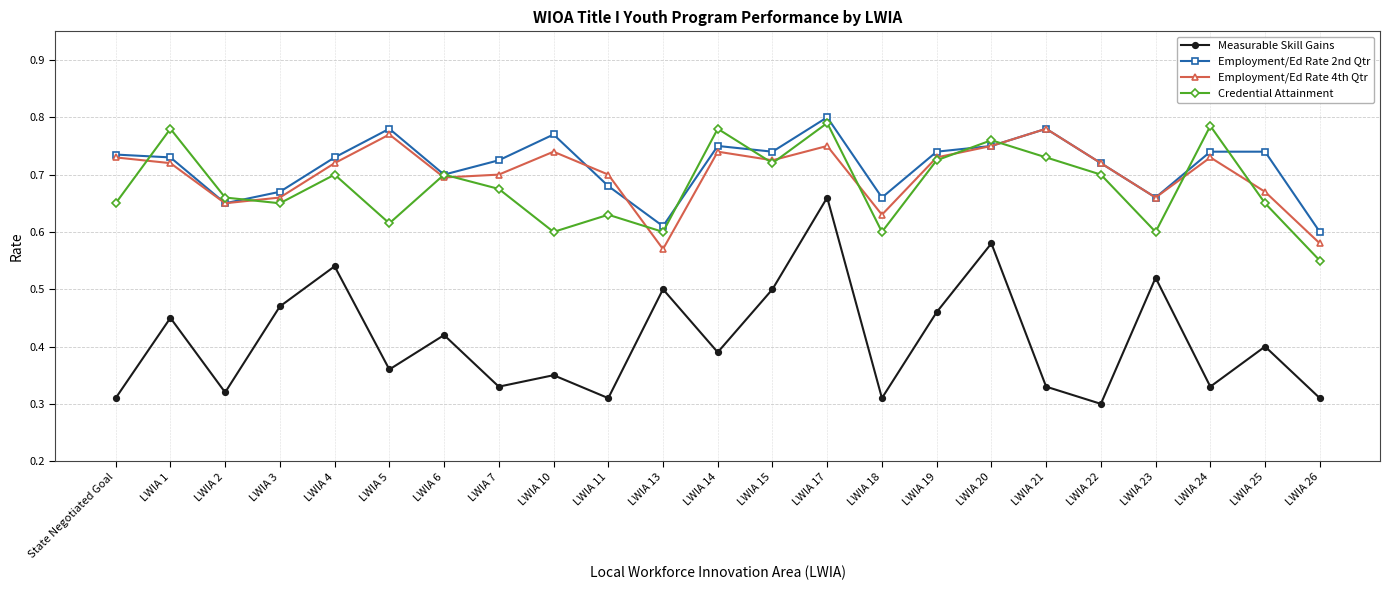

The Credential Attainment series shows 0.7 at LWIA 25. True or false?

True